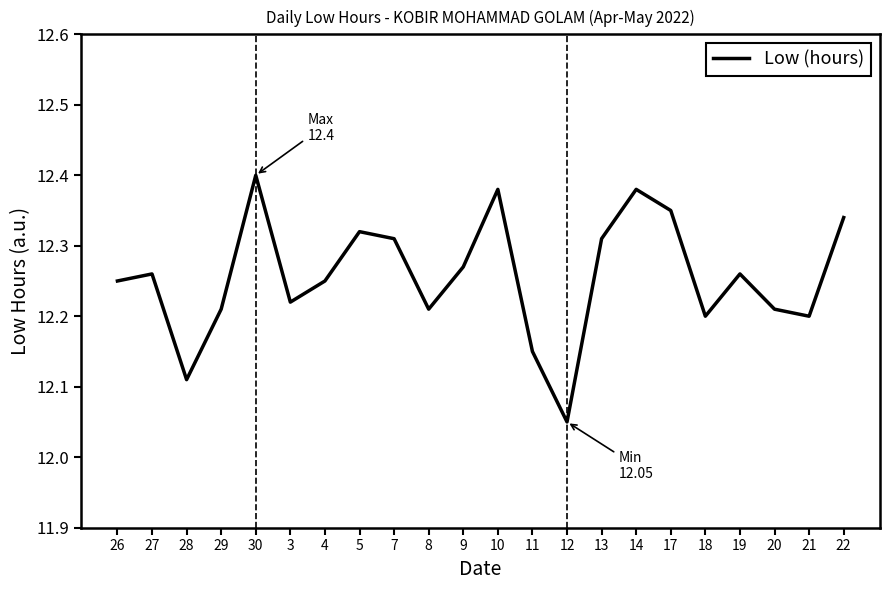

What is the sum of the values at 19 and 14?

24.6